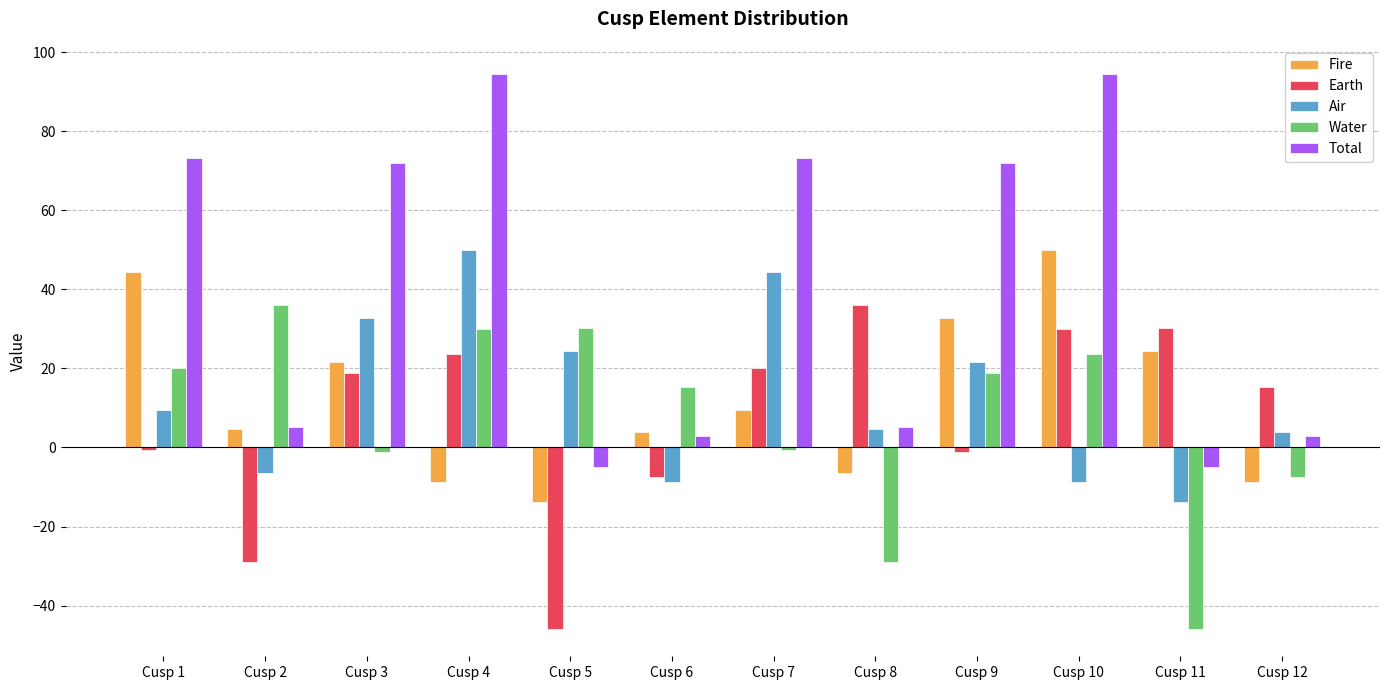

What is the value of the Earth bar at the 8th from the left?

36.0